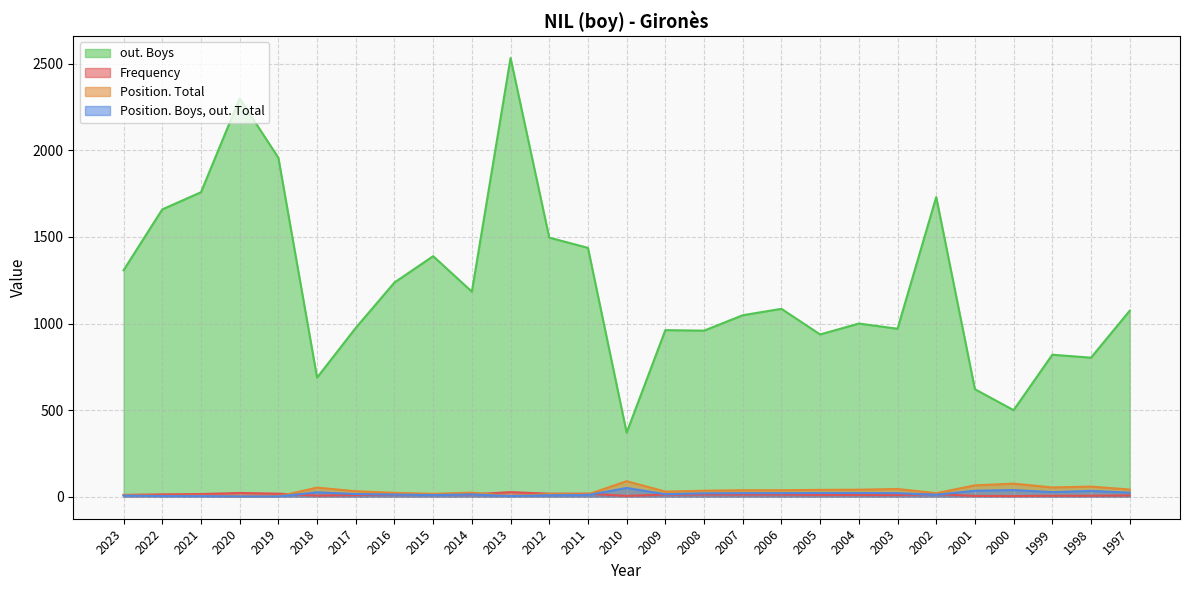

Is the value of Position. Total at 2012 greater than the value of Position. Boys, out. Total at 2004?

No